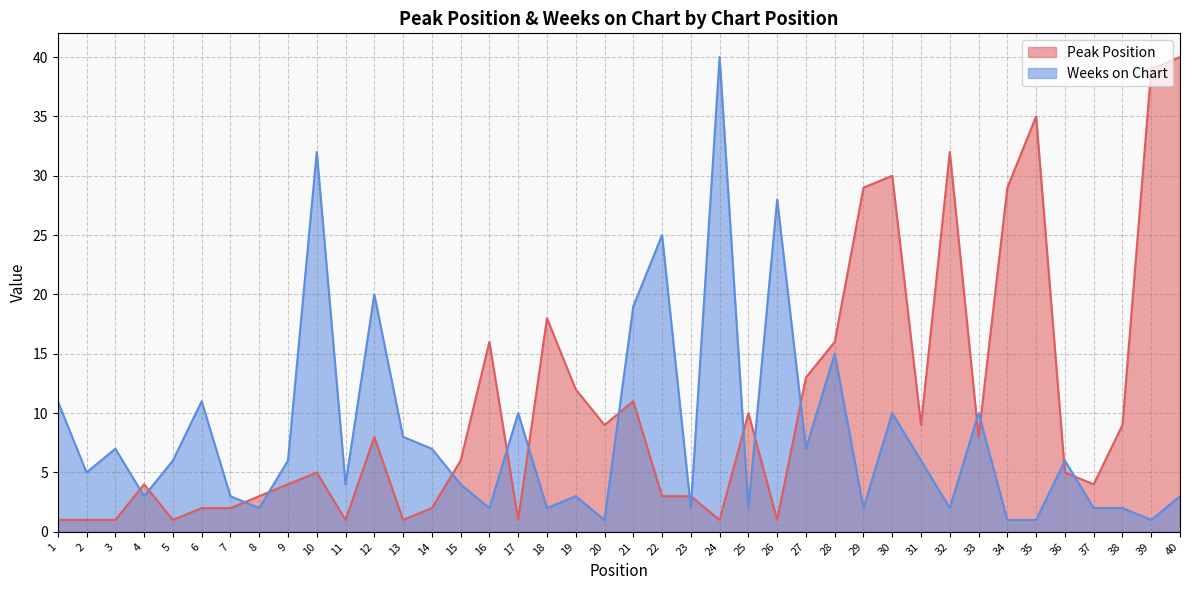

The value of Weeks on Chart at 21 is 19. True or false?

True